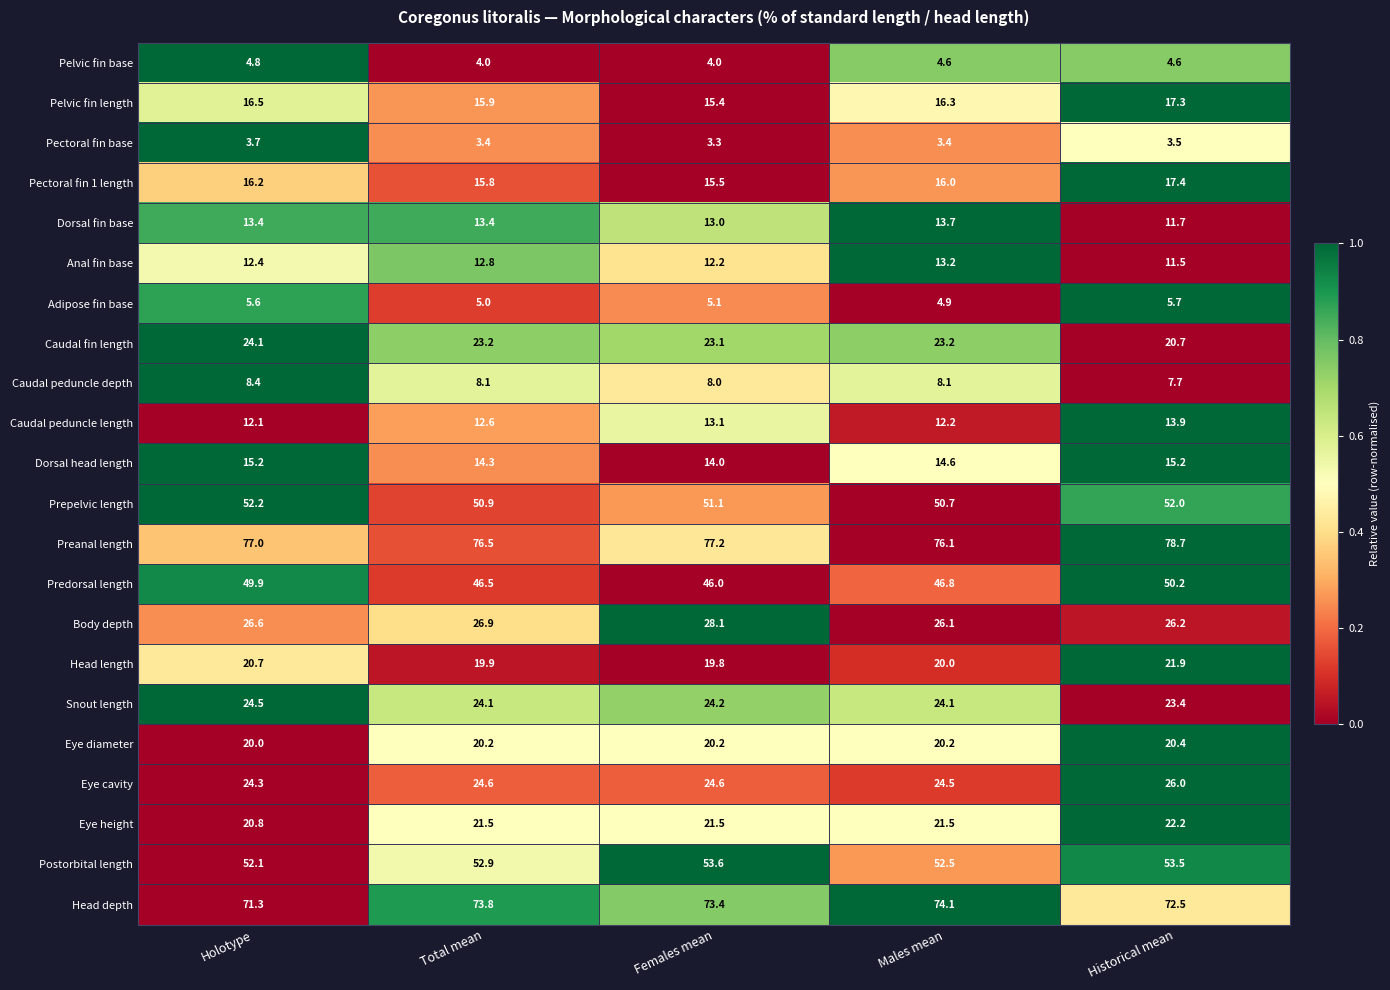

At how many categories does at least one series exceed 64?

5